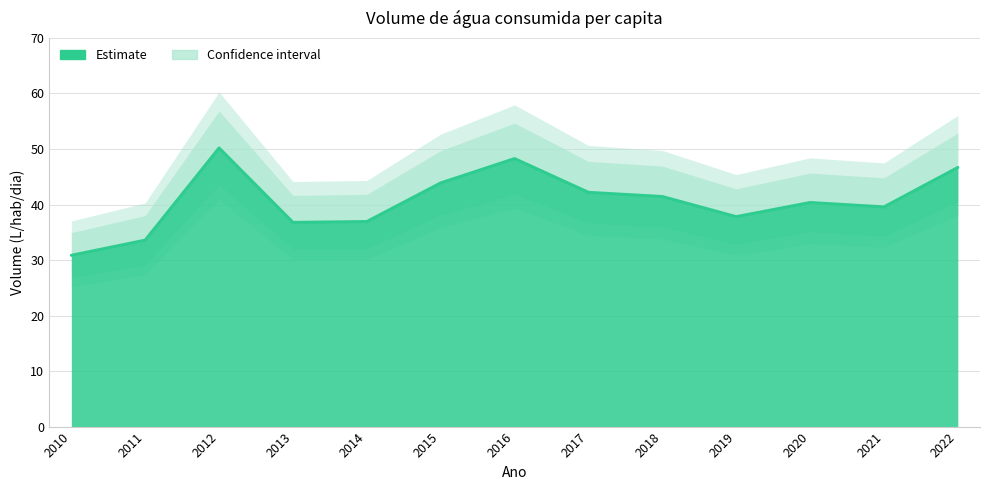

Reading left to right, extract all data points from this chart.

30.9	33.6	50.2	36.8	36.9	43.9	48.3	42.2	41.4	37.8	40.4	39.6	46.7